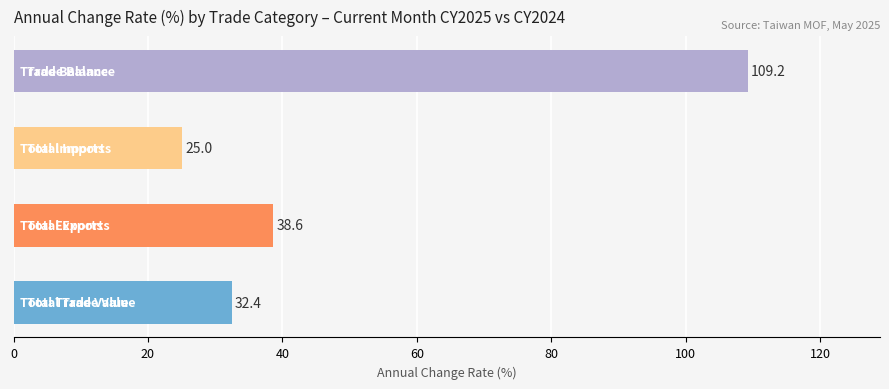

What is the average value?

51.3